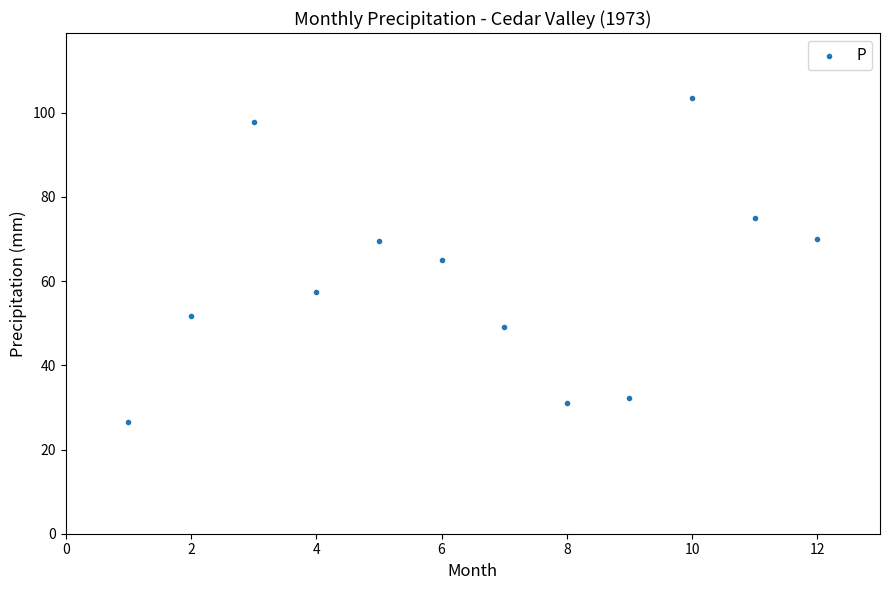

What is the average Y value?

60.7